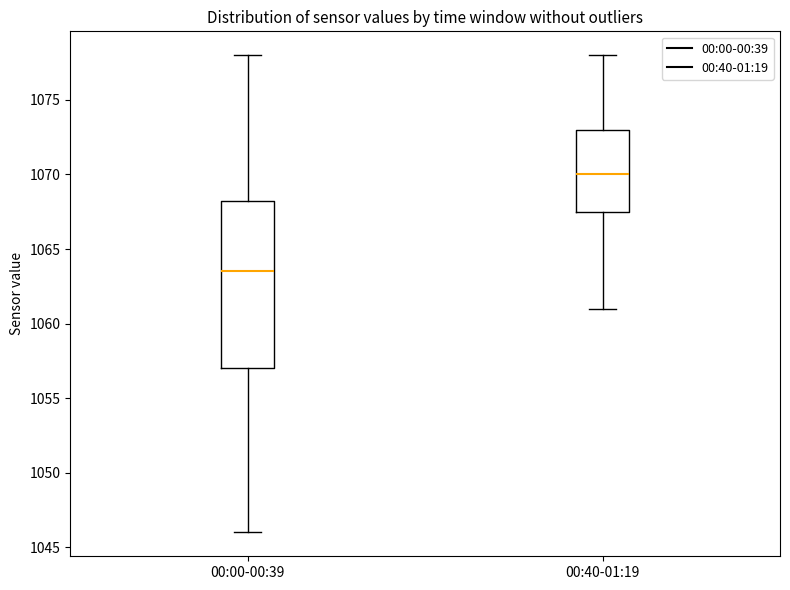

Reading left to right, transcribe this box plot: for each box, give where its median line is, the range the box spans, and where its two whiskers end, as read against the y-axis. The values are not printed on the chart, so give them approximately, as read against the axis.

00:00-00:39: median 1063.5, box 1057.0 to 1068.5, whiskers 1046.0 to 1078.0
00:40-01:19: median 1070.0, box 1067.5 to 1073.0, whiskers 1061.0 to 1078.0